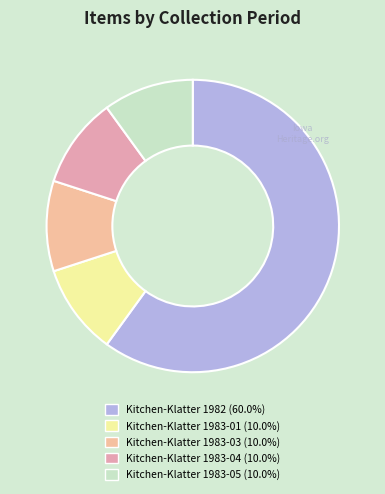

What is the change in value from Kitchen-Klatter 1982 to Kitchen-Klatter 1983-01?

-5